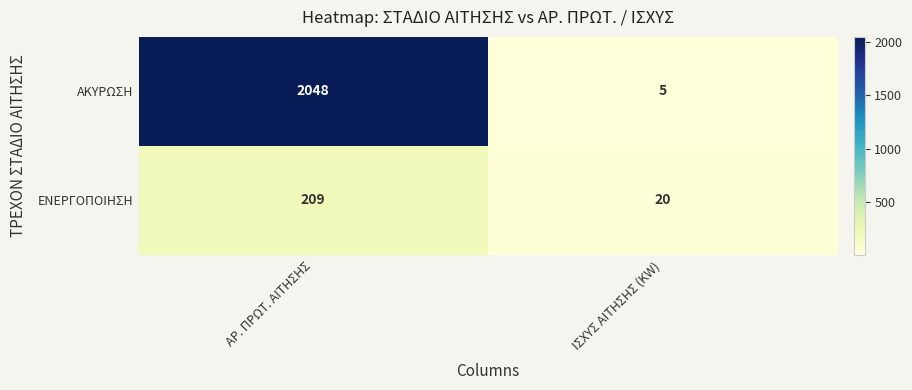

List the series in order of their overall mean, highest first.

ΑΚΥΡΩΣΗ, ΕΝΕΡΓΟΠΟΙΗΣΗ